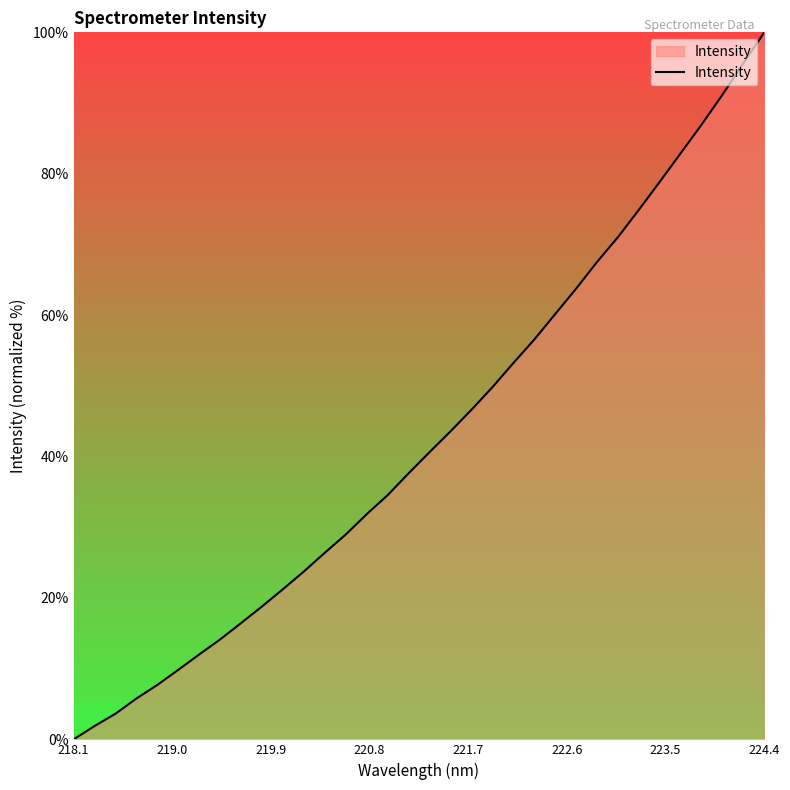

What is the difference between the second highest and second lowest values?

93.7